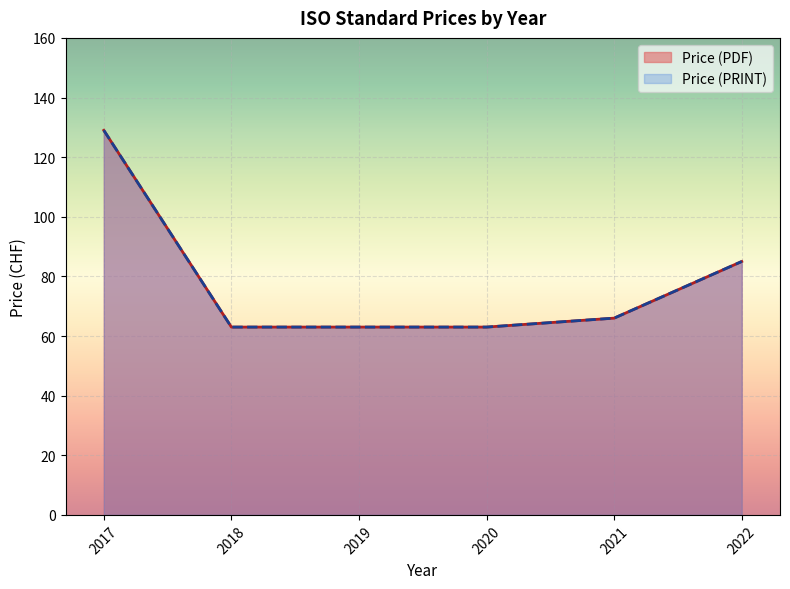

True or false: Price (PRINT) and Price (PDF) cross at least once.

False